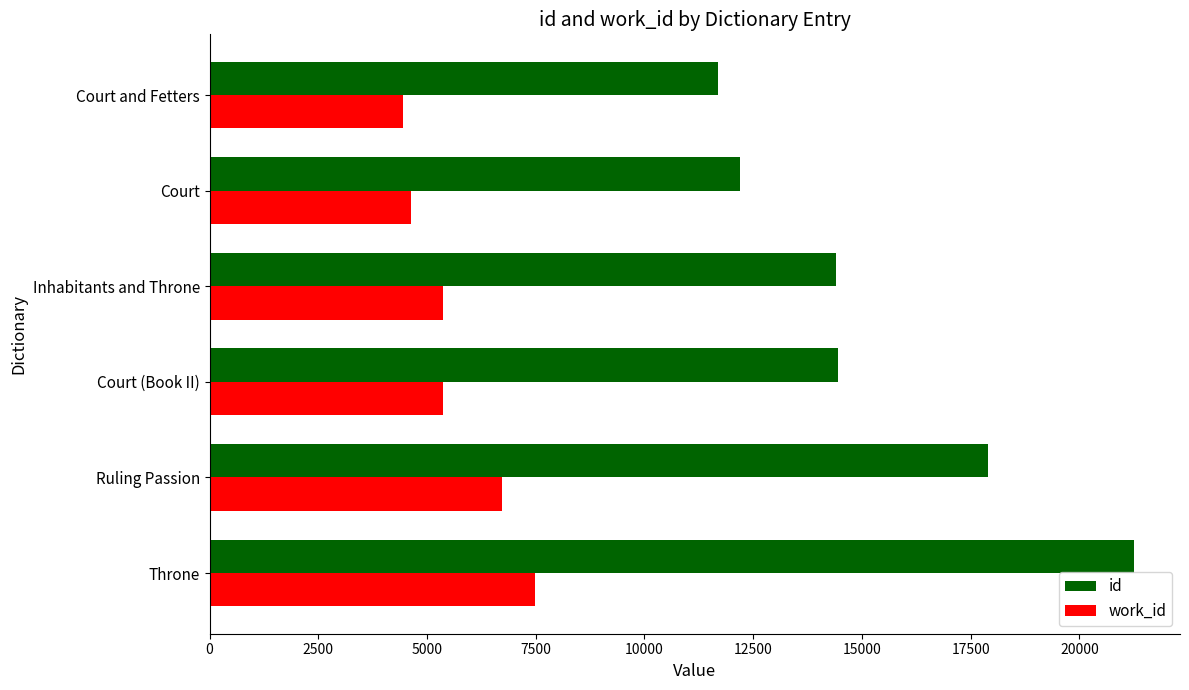

What is the difference between the maximum and minimum values in the work_id series?

3048